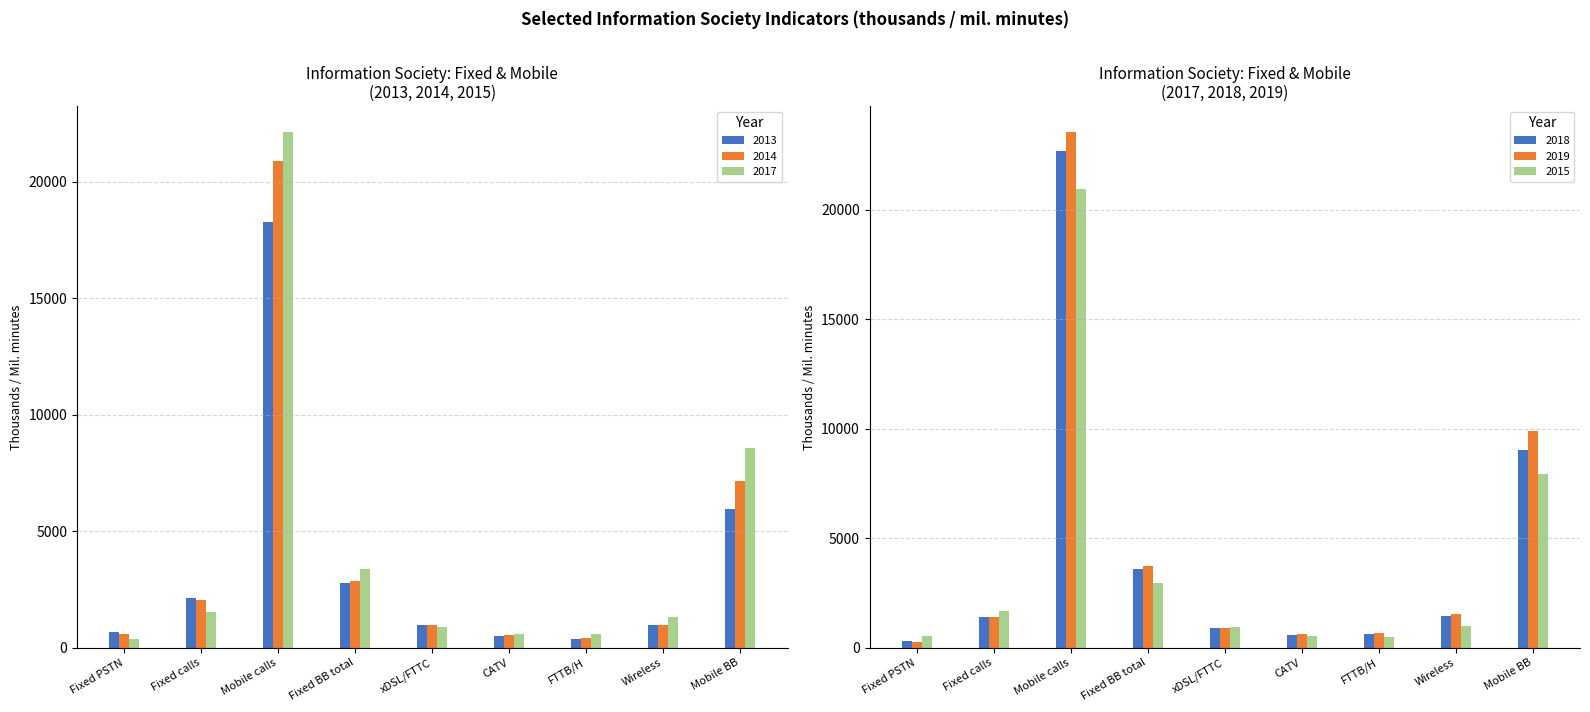

What is the sum of the 2019 values at Fixed BB total and CATV?

4331.5